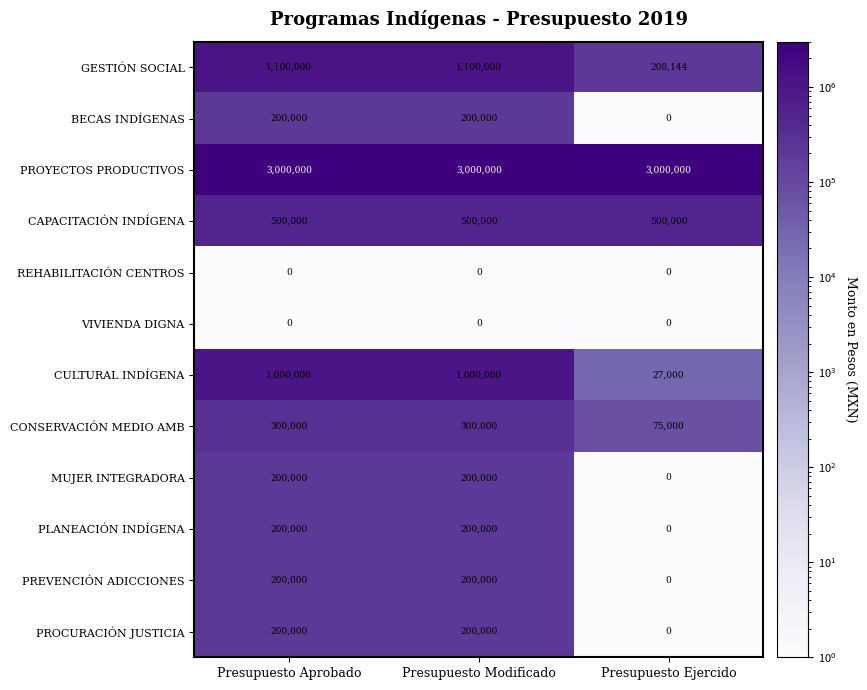

What is the average value of the CONSERVACIÓN MEDIO AMB series?

225000